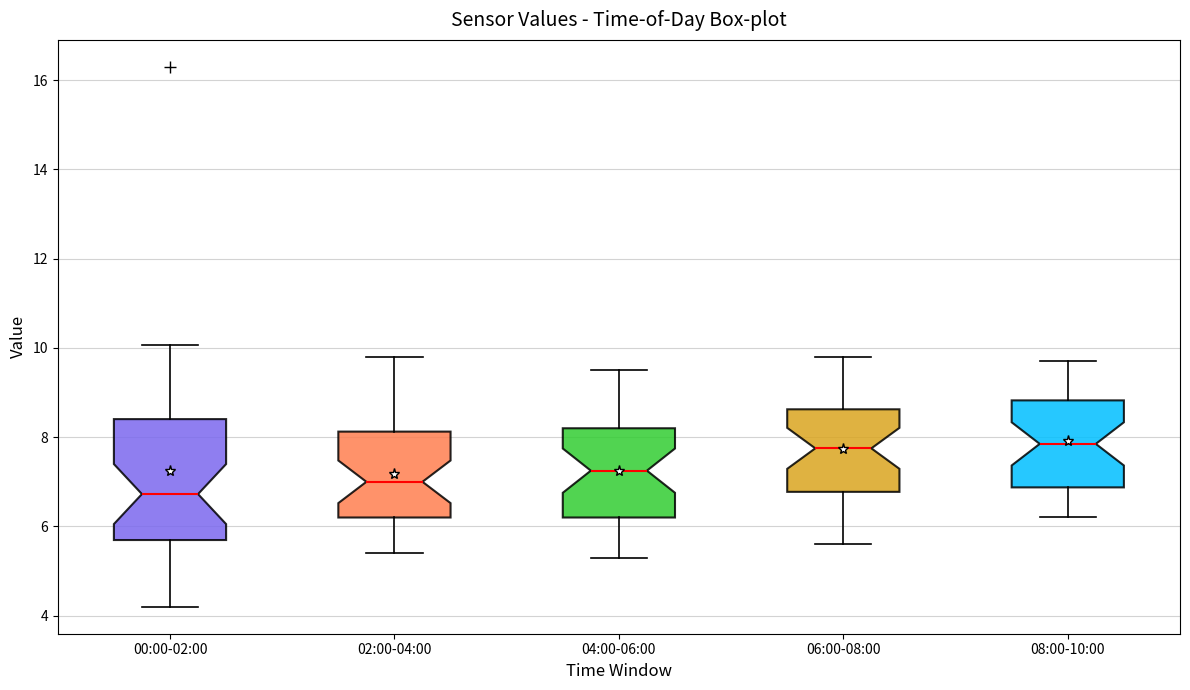

Reading left to right, read every box against the y-axis: the position of its median line, the range the box covers, and the ends of its whiskers. The values are not printed on the chart, so give them approximately, as read against the axis.

00:00-02:00: median 6.8, box 5.6 to 8.4, whiskers 4.2 to 10.0
02:00-04:00: median 7.0, box 6.2 to 8.2, whiskers 5.4 to 9.8
04:00-06:00: median 7.2, box 6.2 to 8.2, whiskers 5.4 to 9.6
06:00-08:00: median 7.8, box 6.8 to 8.6, whiskers 5.6 to 9.8
08:00-10:00: median 7.8, box 6.8 to 8.8, whiskers 6.2 to 9.8